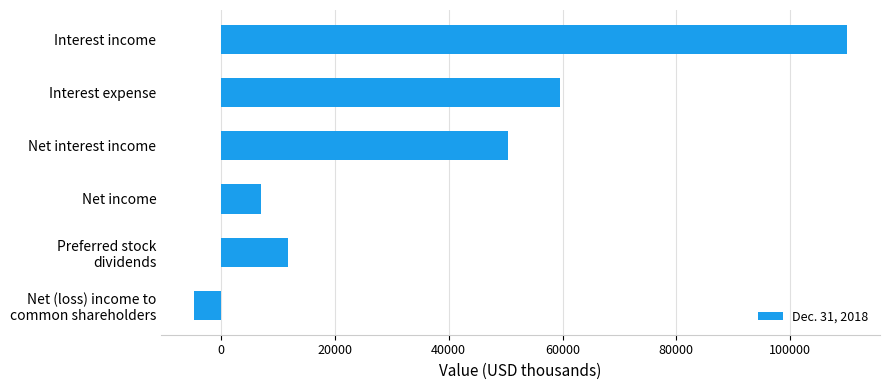

Approximately how many times larger is the value at Interest income compared to Net income?

15.7